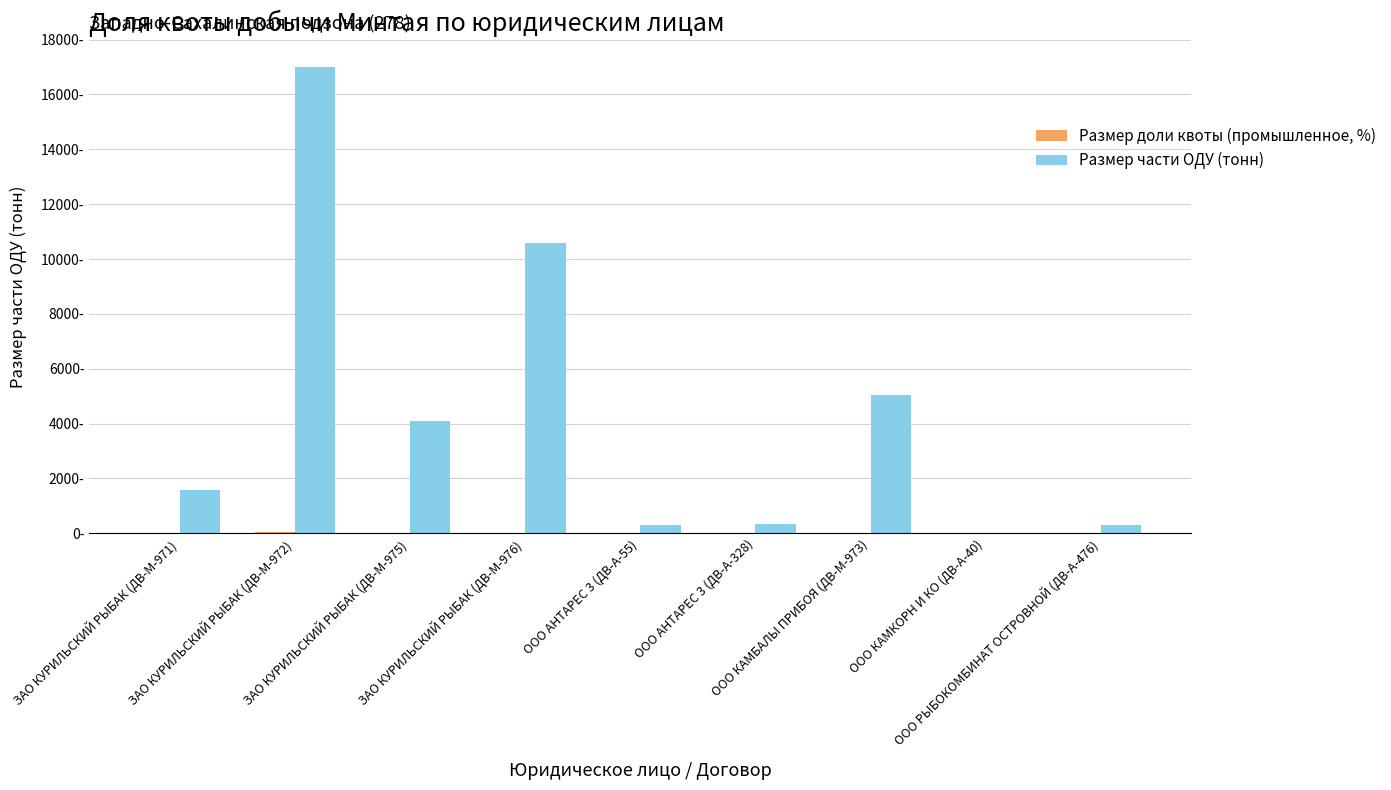

What is the difference between the maximum and minimum values in the Размер доли квоты (промышленное, %) series?

42.6